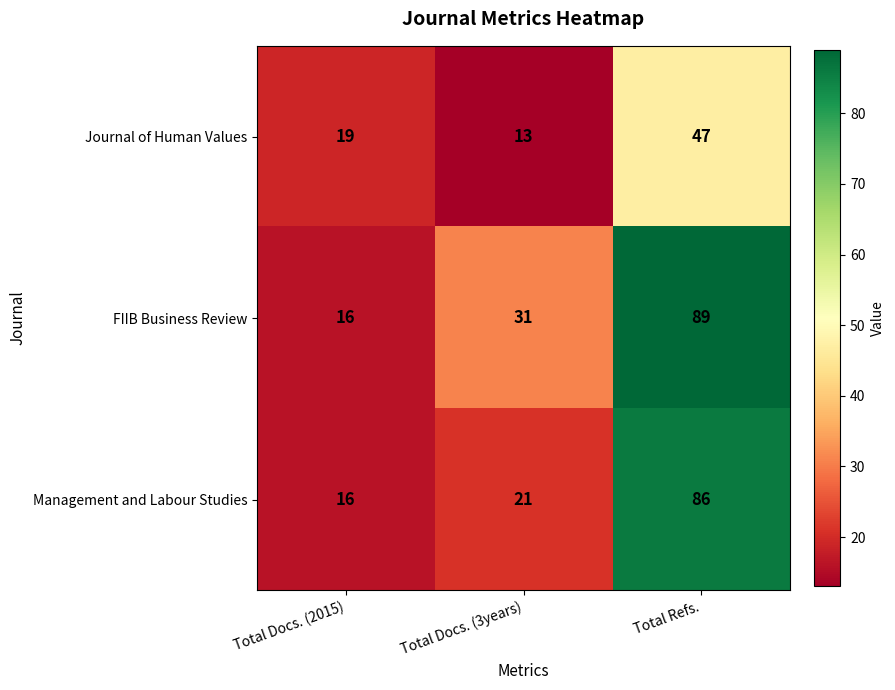

Rank the series by their maximum value, from lowest to highest.

Journal of Human Values, Management and Labour Studies, FIIB Business Review